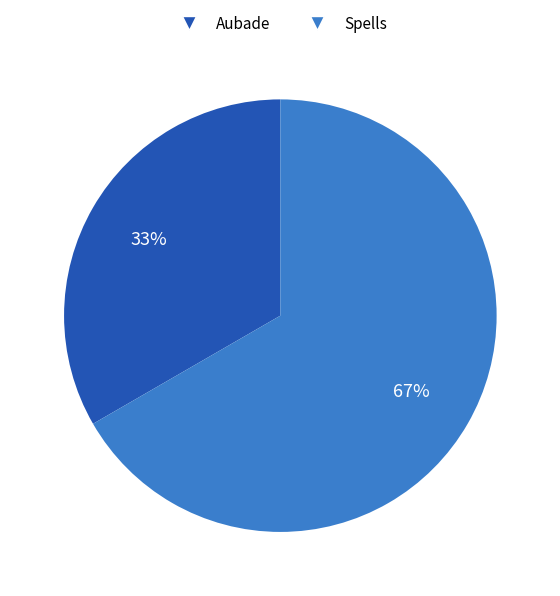

Count the number of slices in the pie.

2